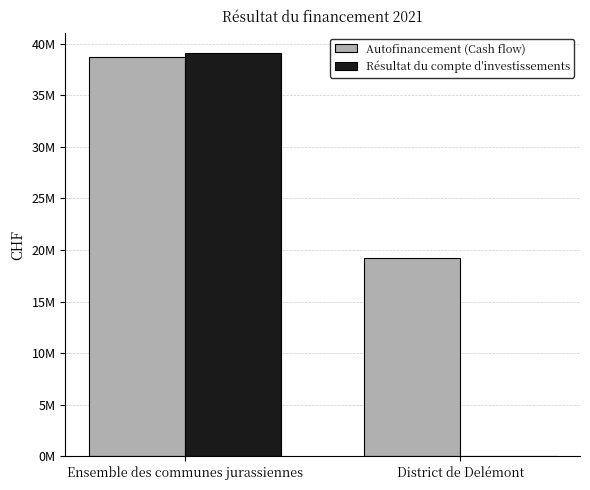

The value of Résultat du compte d'investissements at District de Delémont is -17486153.8. True or false?

False